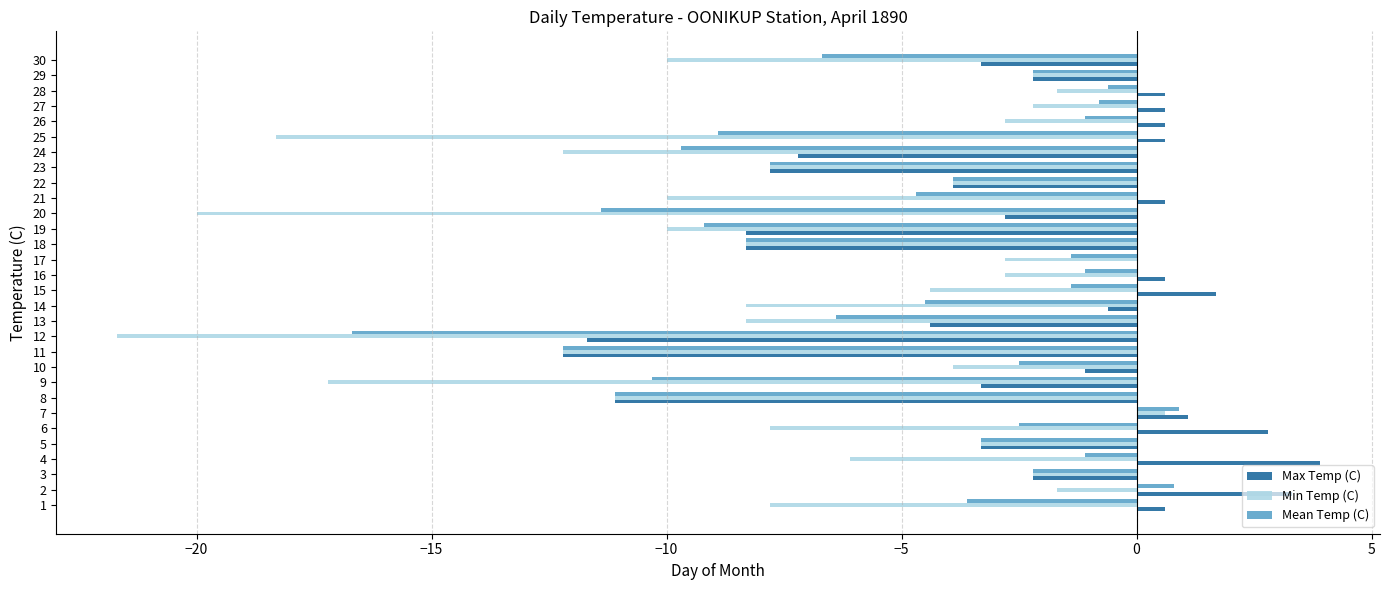

What is the approximate value of Max Temp (C) at 14?

-0.6